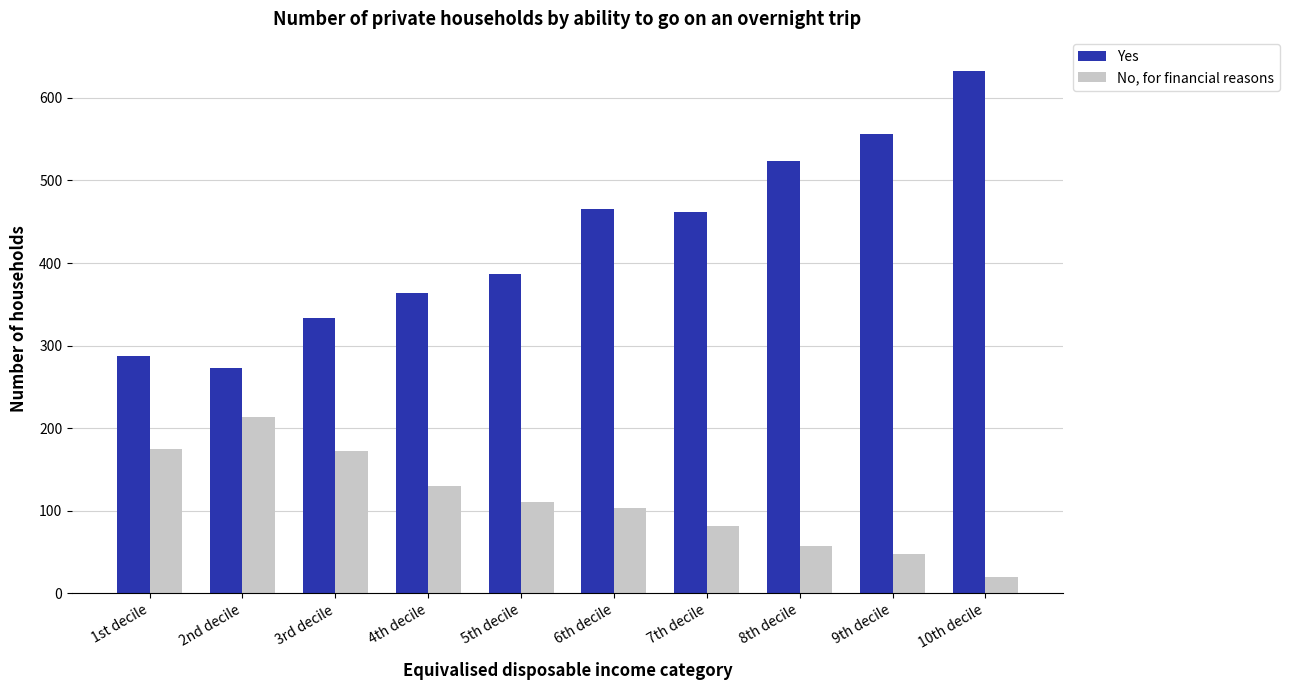

What is the total value across all series at 4th decile?

494